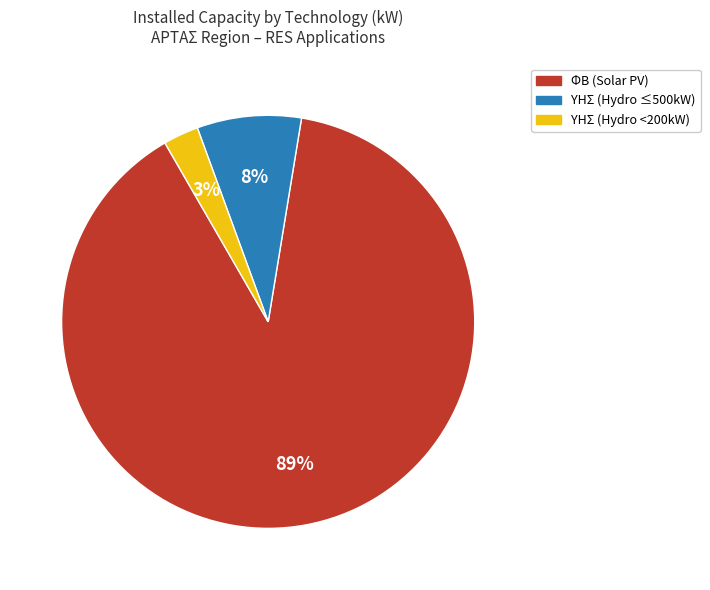

Does any single category account for the majority?

Yes